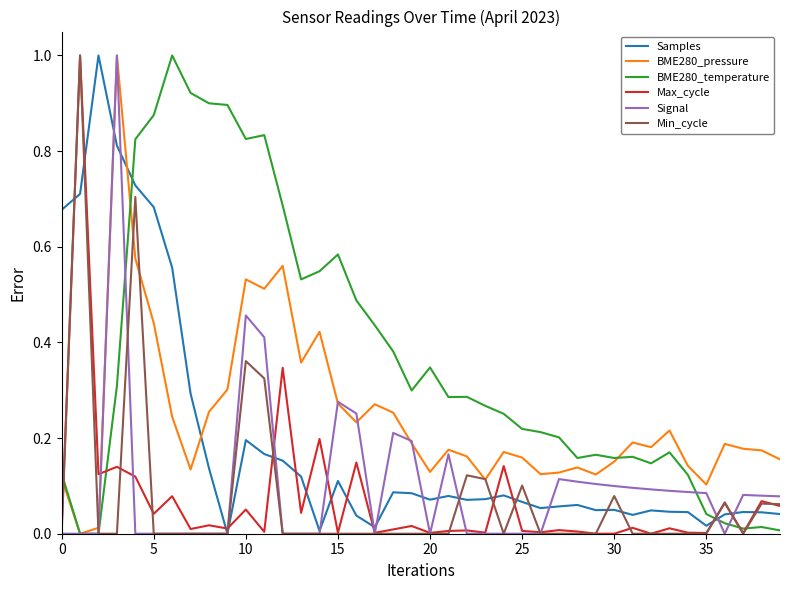

What is the greatest value displayed?

1.0